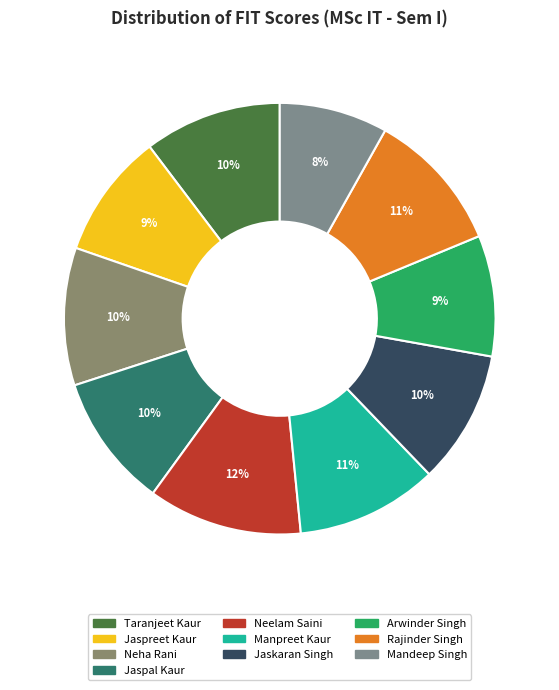

Which has a higher value, Neelam Saini or Taranjeet Kaur?

Neelam Saini